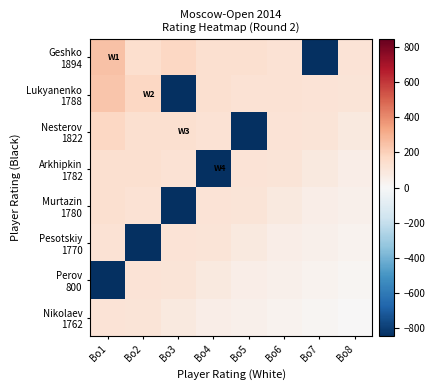

List the series in order of their peak value, lowest first.

Perov 800, Nikolaev 1762, Pesotskiy 1770, Murtazin 1780, Arkhipkin 1782, Nesterov 1822, Lukyanenko 1788, Geshko 1894